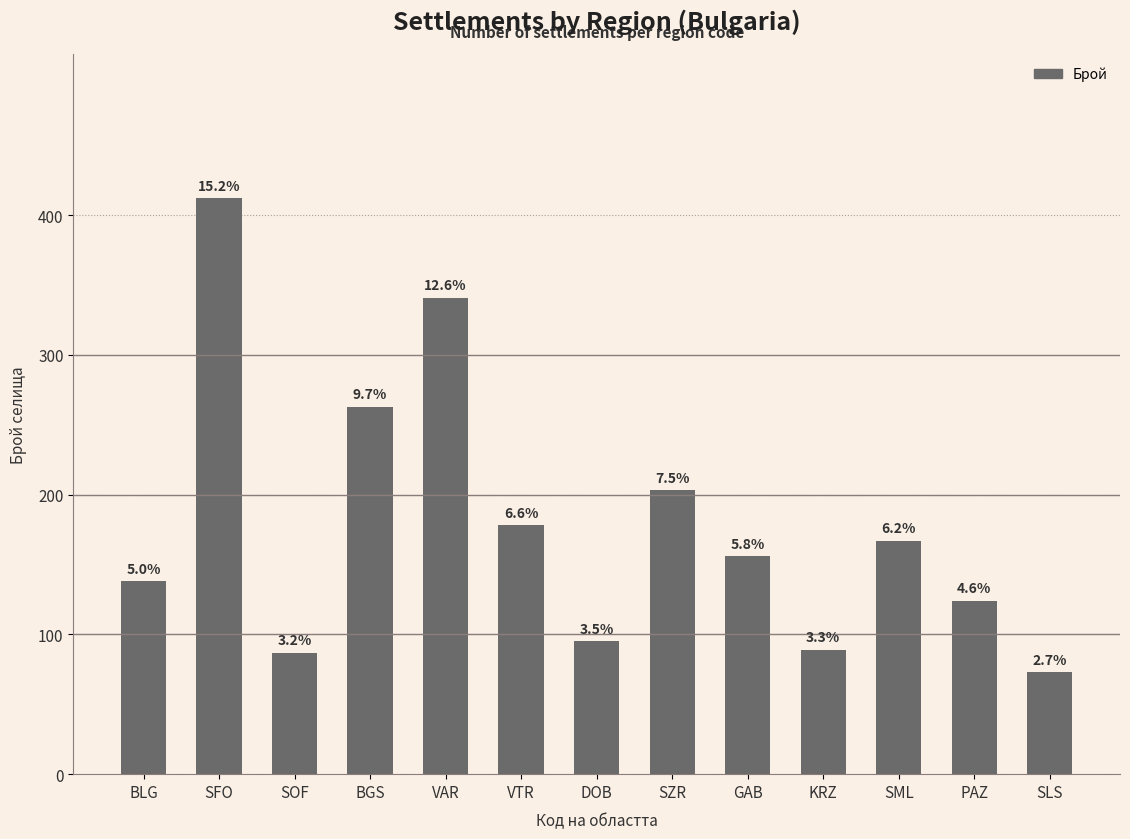

How many bars are there in total?

13